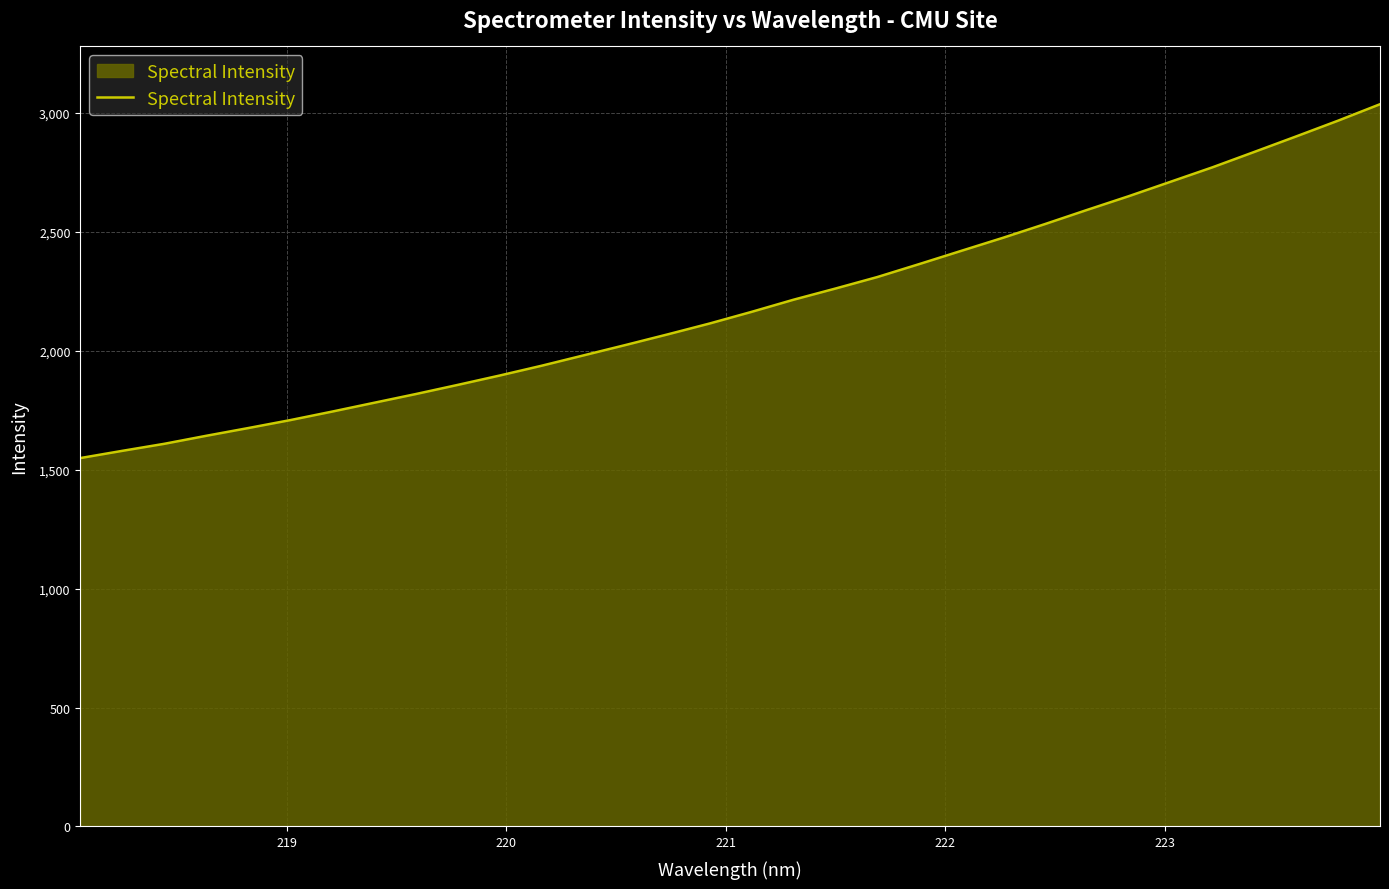

Reading right to left, list all the values displayed in this chart.

3035.9	2966.9	2900.7	2835.5	2770.8	2710.1	2649.3	2591.3	2532.1	2474.6	2419.4	2364.0	2309.5	2261.1	2214.1	2163.1	2114.2	2068.6	2024.1	1980.5	1937.0	1895.8	1856.4	1817.9	1781.0	1743.9	1708.1	1674.7	1642.2	1608.5	1579.0	1548.6